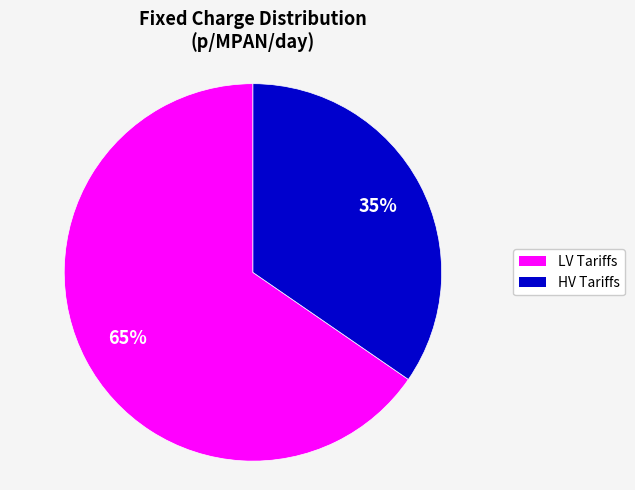

To the nearest percent, what is the average slice percentage?

50%